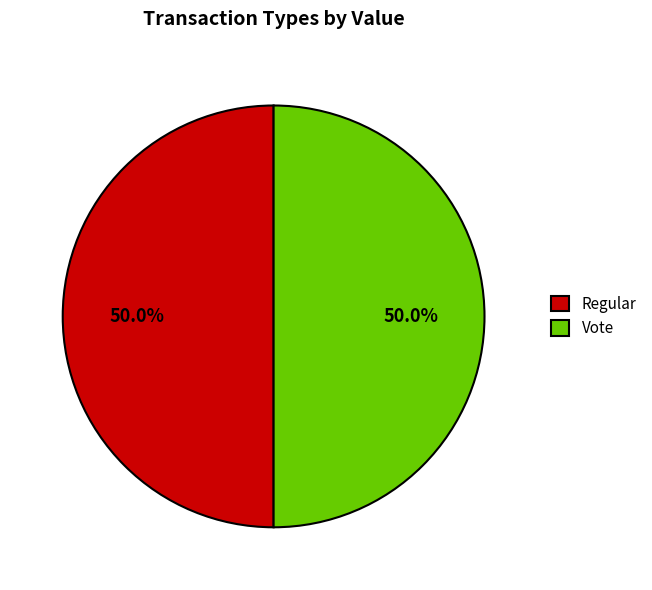

What is the ratio of the value at Vote to the value at Regular?

1.0